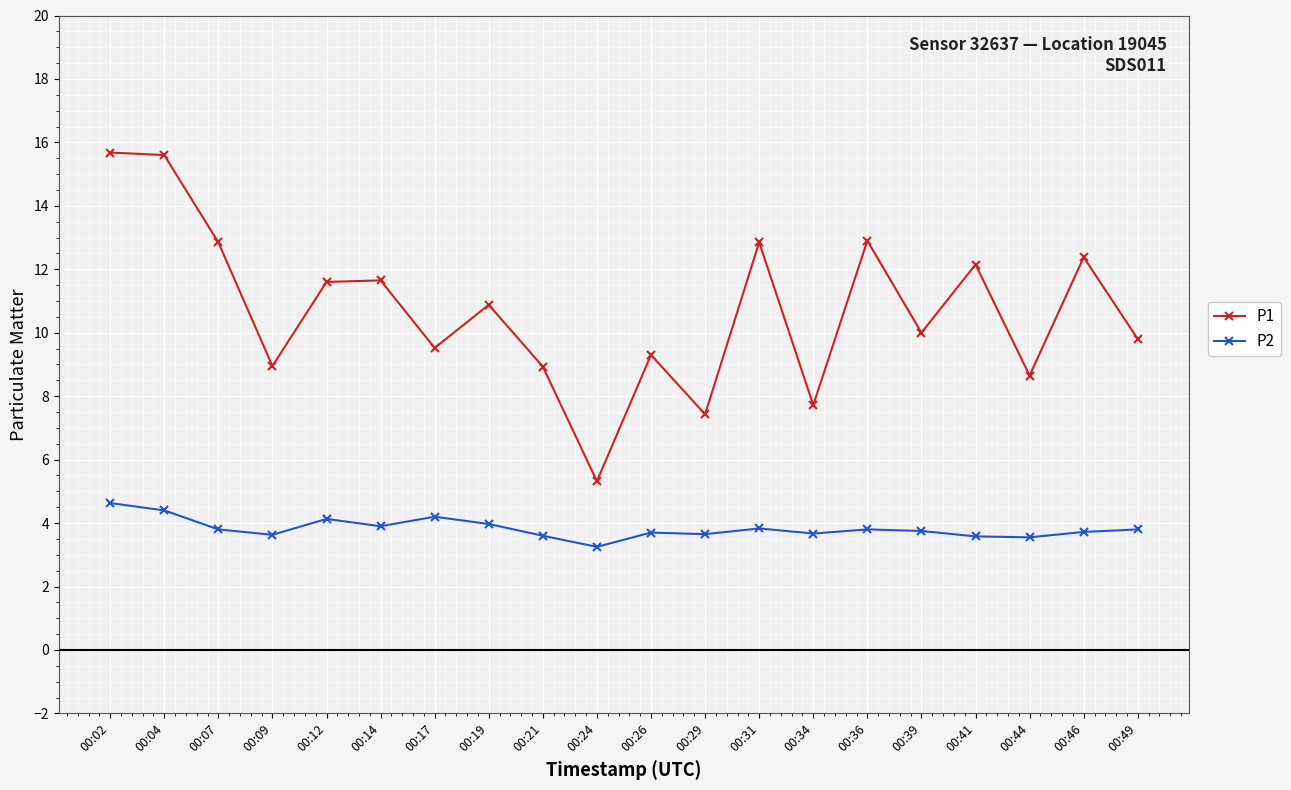

What is the value of the P1 point at the 2nd from the left?

15.6